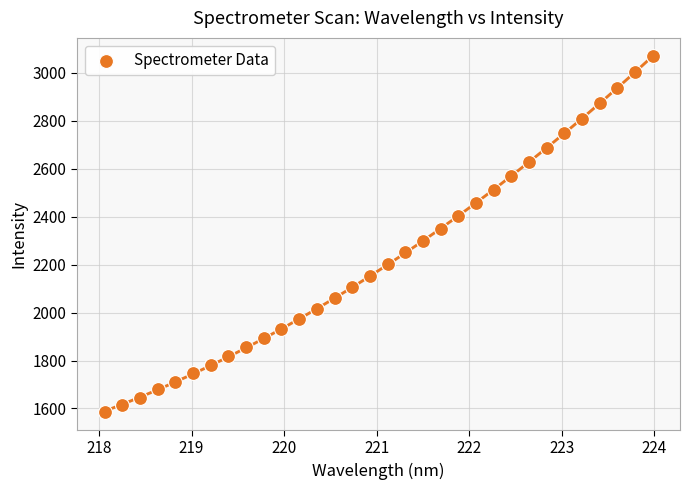

What is the range of Y values (max minus min)?

1485.9